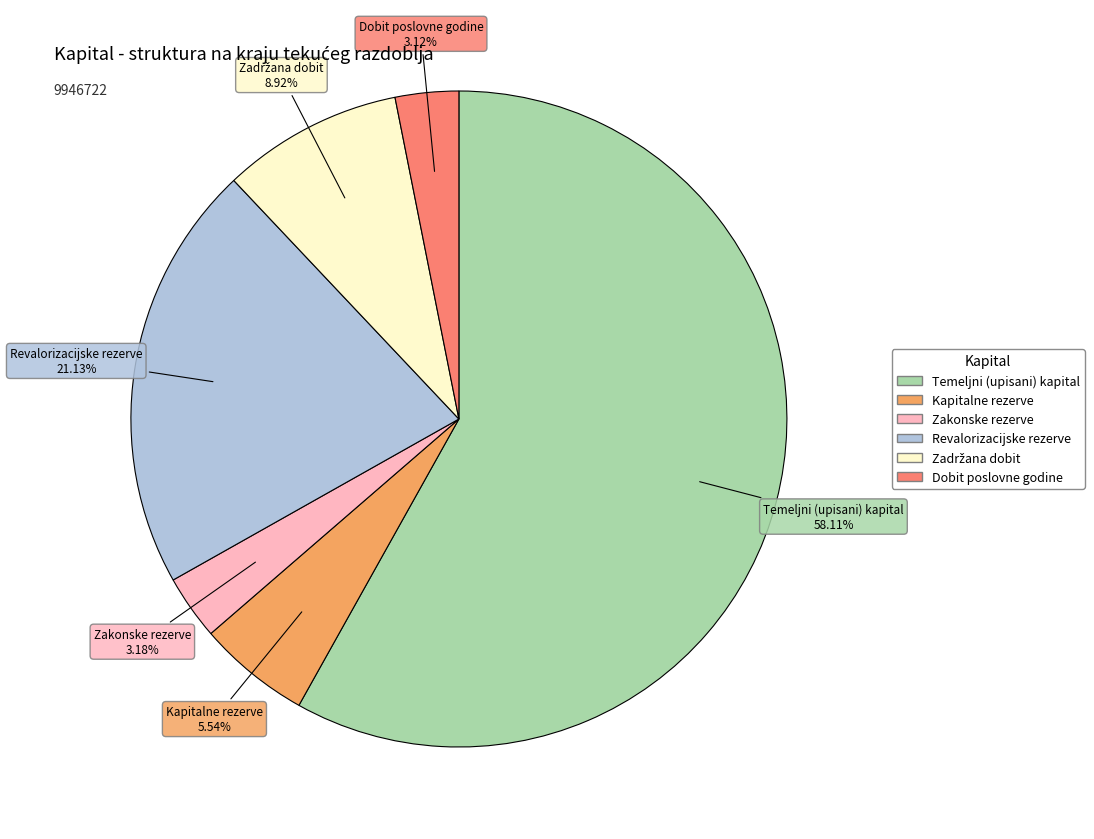

What percentage do Dobit poslovne godine and Revalorizacijske rezerve together represent?

24.2%